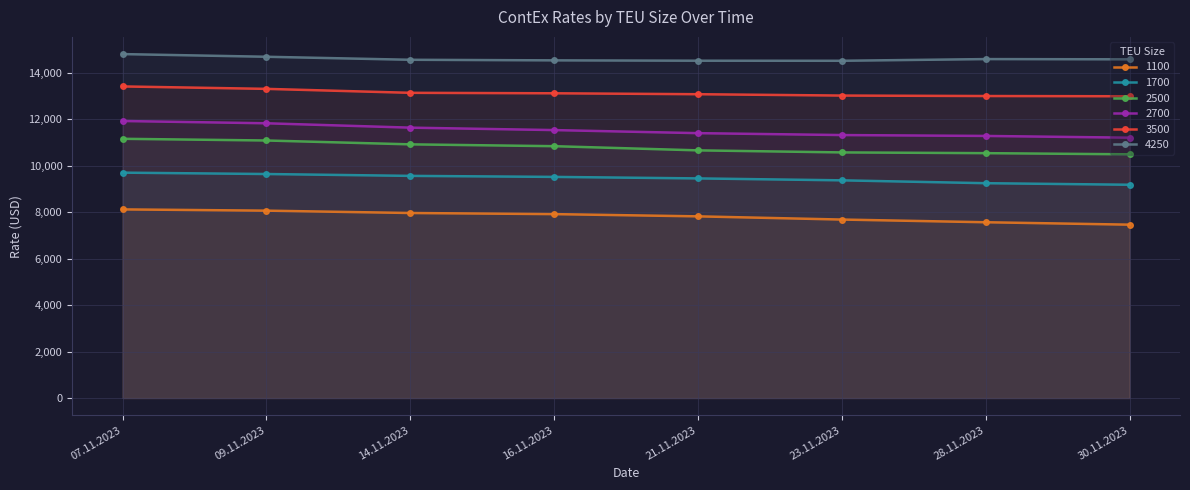

True or false: 2700 and 2500 intersect in this chart.

False